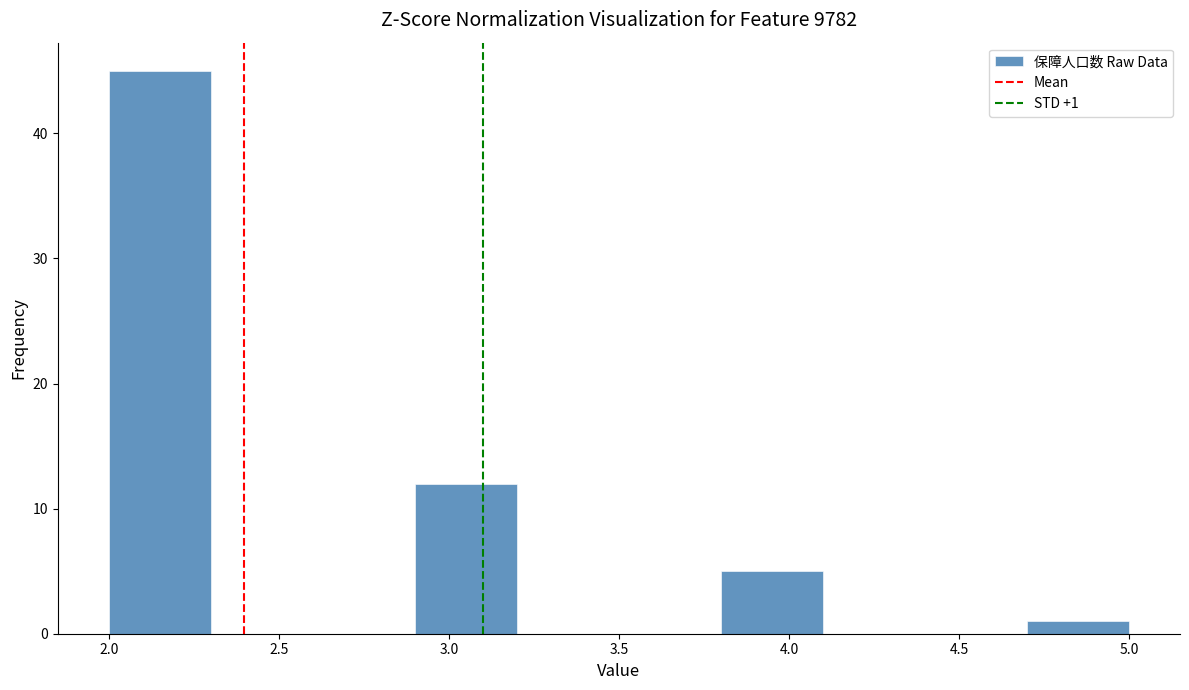

Over which range of the x-axis is the bar tallest?

2.0 to 2.3